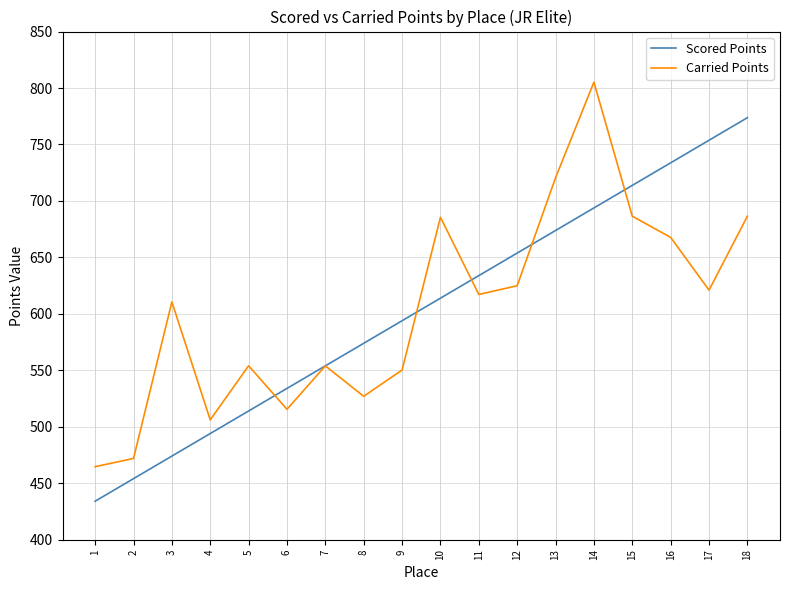

Is it true that Carried Points equals 621.0 at 17?

True